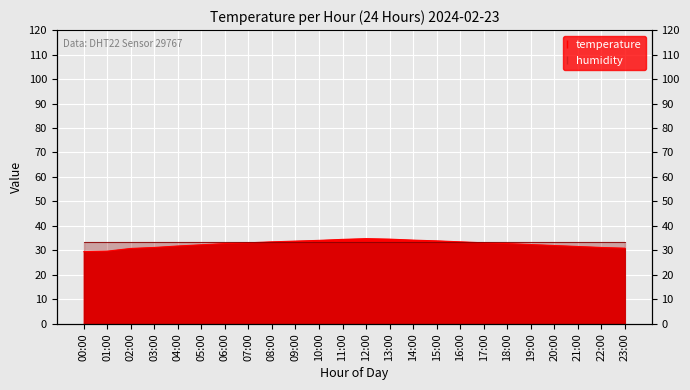

What is the smallest value displayed?

29.5